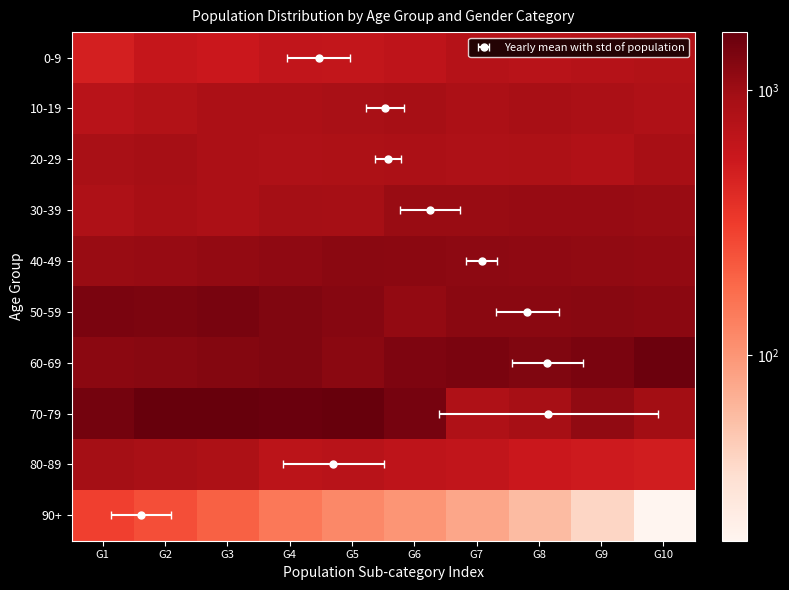

How many data points in 80-89 are less than 686?

5